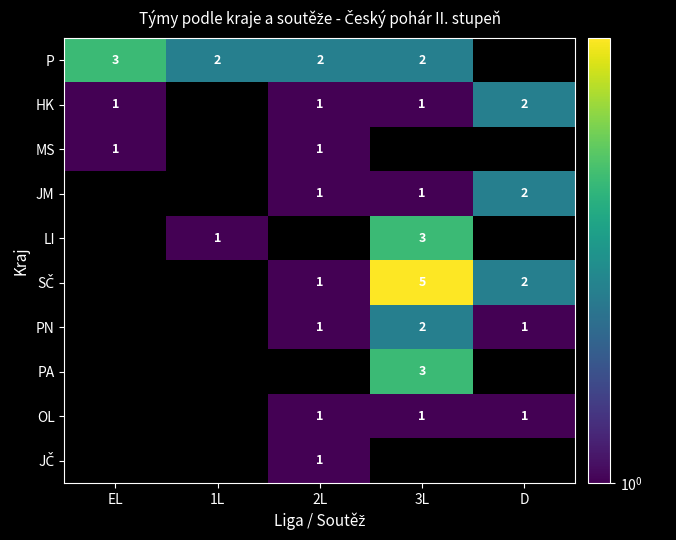

True or false: P has a value of 5 at EL.

False